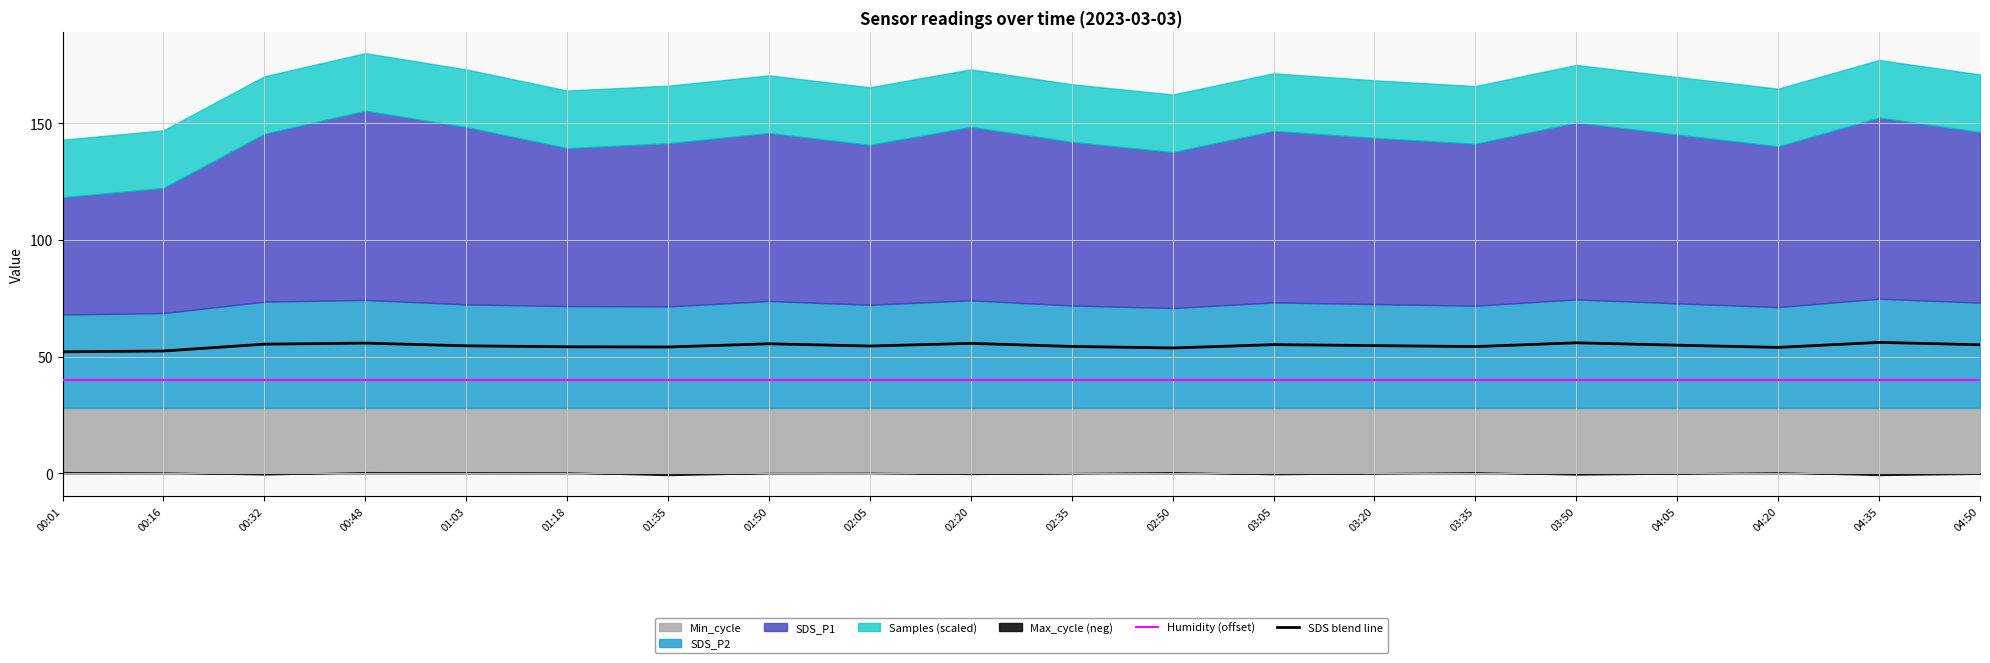

Is it true that SDS blend line equals 55.3 at 00:32?

True